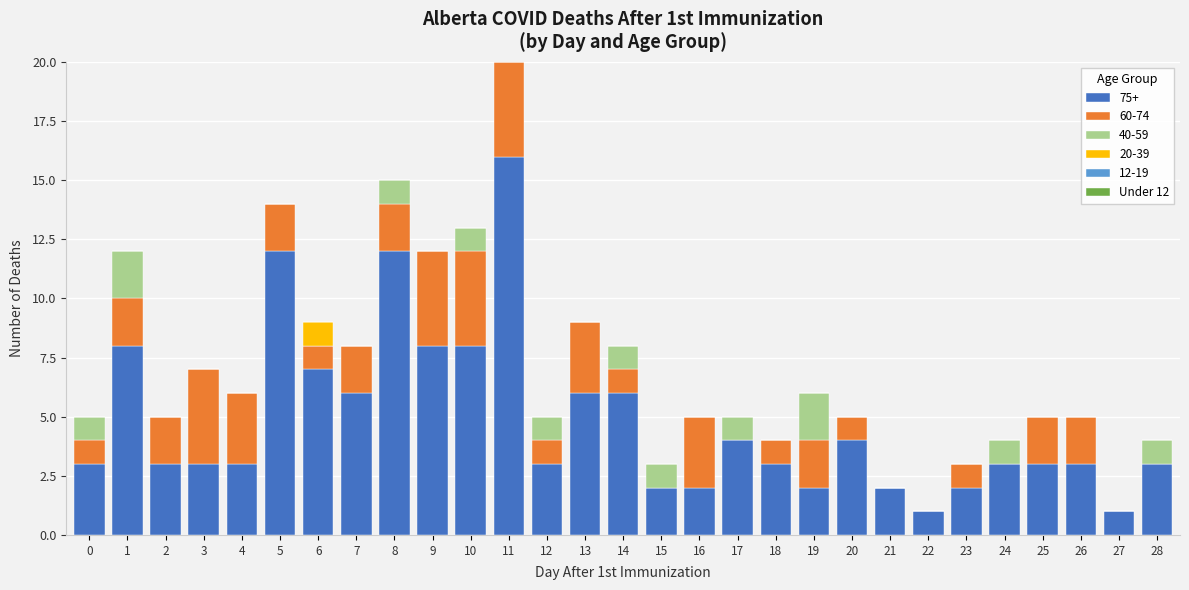

Which category has the highest value in the 75+ series?

11